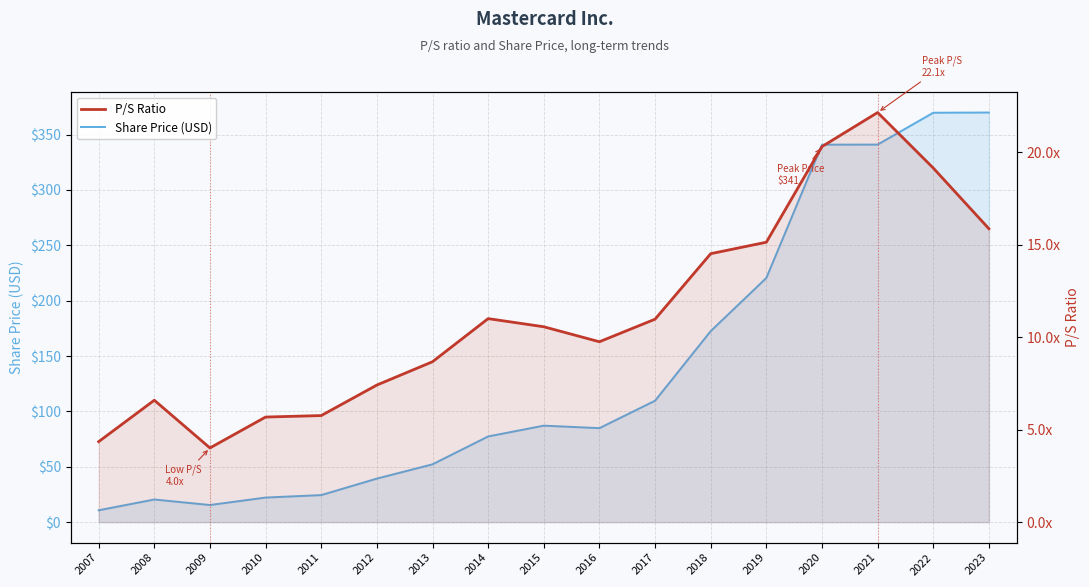

At which category is the sum across all series the highest?

2022